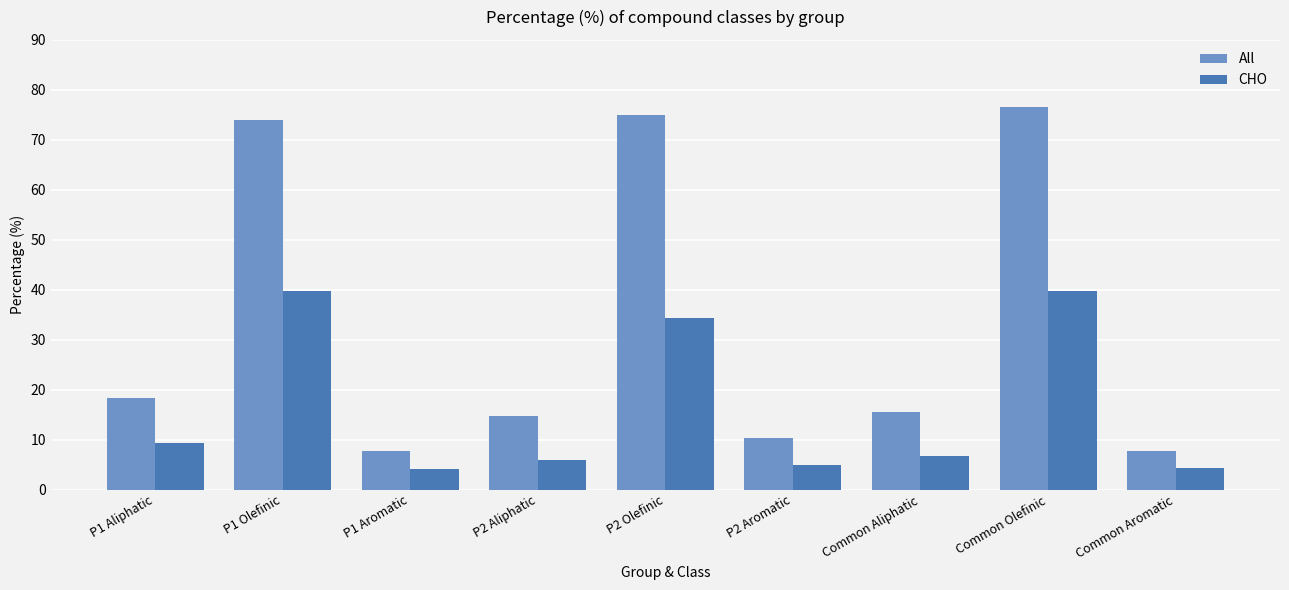

What is the minimum value for CHO?

4.1